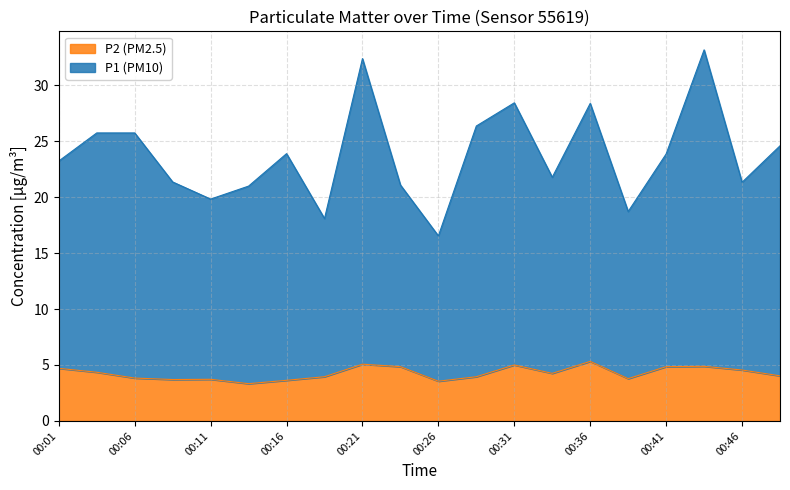

At which category is the sum across all series the highest?

00:43